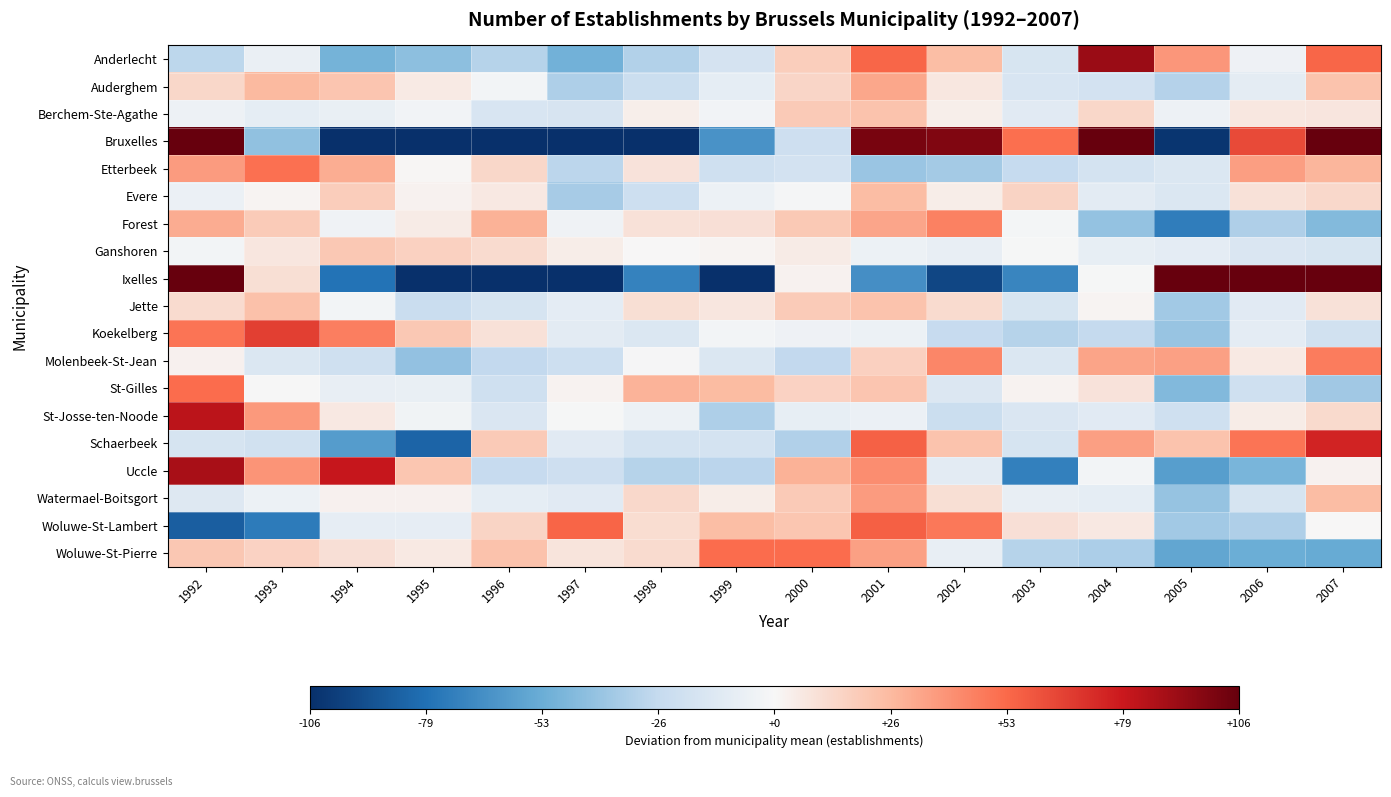

Reading right to left, what are all the values shown in this chart?

Anderlecht: 2007=54.1	2006=-4.9	2005=38.1	2004=92.1	2003=-16.9	2002=25.1	2001=54.1	2000=18.1	1999=-17.9	1998=-31.9	1997=-50.9	1996=-30.9	1995=-42.9	1994=-49.9	1993=-6.9	1992=-28.9
Auderghem: 2007=22.8	2006=-10.2	2005=-31.2	2004=-19.2	2003=-16.2	2002=6.8	2001=32.8	2000=14.8	1999=-9.2	1998=-23.2	1997=-33.2	1996=-2.2	1995=5.8	1994=21.8	1993=26.8	1992=13.8
Berchem-Ste-Agathe: 2007=7.8	2006=6.8	2005=-5.2	2004=13.8	2003=-11.2	2002=3.8	2001=22.8	2000=19.8	1999=-3.2	1998=3.8	1997=-17.2	1996=-16.2	1995=-3.2	1994=-7.2	1993=-9.2	1992=-5.2
Bruxelles: 2007=483.3	2006=63.3	2005=-103.7	2004=205.3	2003=51.3	2002=99.3	2001=101.3	2000=-21.7	1999=-64.7	1998=-132.7	1997=-253.7	1996=-208.7	1995=-175.7	1994=-160.7	1993=-41.7	1992=159.3
Etterbeek: 2007=27.8	2006=35.8	2005=-15.2	2004=-18.2	2003=-26.2	2002=-36.2	2001=-39.2	2000=-19.2	1999=-21.2	1998=8.8	1997=-29.2	1996=13.8	1995=0.8	1994=30.8	1993=50.8	1992=36.8
Evere: 2007=13.4	2006=9.4	2005=-14.6	2004=-10.6	2003=15.4	2002=4.4	2001=25.4	2000=-1.6	1999=-5.6	1998=-22.6	1997=-35.6	1996=6.4	1995=2.4	1994=18.4	1993=1.4	1992=-6.6
Forest: 2007=-45.8	2006=-32.8	2005=-73.8	2004=-40.8	2003=-1.8	2002=45.2	2001=33.2	2000=20.2	1999=10.2	1998=9.2	1997=-3.8	1996=29.2	1995=5.2	1994=-3.8	1993=19.2	1992=31.2
Ganshoren: 2007=-16.7	2006=-15.7	2005=-9.7	2004=-8.7	2003=-0.7	2002=-7.7	2001=-5.7	2000=5.3	1999=1.3	1998=0.3	1997=4.3	1996=12.3	1995=16.3	1994=20.3	1993=7.3	1992=-2.7
Ixelles: 2007=294.4	2006=345.4	2005=179.4	2004=-0.6	2003=-70.6	2002=-96.6	2001=-66.6	2000=2.4	1999=-114.6	1998=-71.6	1997=-147.6	1996=-156.6	1995=-134.6	1994=-78.6	1993=10.4	1992=106.4
Jette: 2007=9.4	2006=-11.6	2005=-36.6	2004=1.4	2003=-16.6	2002=12.4	2001=22.4	2000=19.4	1999=7.4	1998=10.4	1997=-9.6	1996=-17.6	1995=-23.6	1994=-2.6	1993=23.4	1992=12.4
Koekelberg: 2007=-20.7	2006=-9.7	2005=-39.7	2004=-26.7	2003=-30.7	2002=-25.7	2001=-5.7	2000=-4.7	1999=-2.7	1998=-14.7	1997=-10.7	1996=9.3	1995=20.3	1994=46.3	1993=66.3	1992=49.3
Molenbeek-St-Jean: 2007=46.9	2006=5.9	2005=34.9	2004=33.9	2003=-15.1	2002=43.9	2001=16.9	2000=-27.1	1999=-15.1	1998=-1.1	1997=-22.1	1996=-27.1	1995=-41.1	1994=-21.1	1993=-15.1	1992=2.9
St-Gilles: 2007=-37.2	2006=-21.2	2005=-46.2	2004=8.8	2003=1.8	2002=-14.2	2001=21.8	2000=15.8	1999=25.8	1998=28.8	1997=1.8	1996=-21.2	1995=-7.2	1994=-8.2	1993=-0.2	1992=51.8
St-Josse-ten-Noode: 2007=12.6	2006=4.6	2005=-21.4	2004=-11.4	2003=-15.4	2002=-23.4	2001=-6.4	2000=-8.4	1999=-33.4	1998=-5.4	1997=-0.4	1996=-15.4	1995=-3.4	1994=6.6	1993=37.6	1992=83.6
Schaerbeek: 2007=75.6	2006=49.6	2005=22.6	2004=35.6	2003=-17.4	2002=22.6	2001=55.6	2000=-32.4	1999=-18.4	1998=-18.4	1997=-11.4	1996=19.6	1995=-84.4	1994=-60.4	1993=-20.4	1992=-17.4
Uccle: 2007=2.3	2006=-48.7	2005=-59.7	2004=-2.7	2003=-72.7	2002=-10.7	2001=41.3	2000=29.3	1999=-29.7	1998=-30.7	1997=-21.7	1996=-25.7	1995=21.3	1994=80.3	1993=39.3	1992=88.3
Watermael-Boitsgort: 2007=25.5	2006=-17.5	2005=-40.5	2004=-9.5	2003=-7.5	2002=10.5	2001=36.5	2000=19.5	1999=4.5	1998=13.5	1997=-11.5	1996=-9.5	1995=2.5	1994=2.5	1993=-5.5	1992=-13.5
Woluwe-St-Lambert: 2007=0.2	2006=-32.8	2005=-36.8	2004=6.2	2003=10.2	2002=48.2	2001=56.2	2000=21.2	1999=25.2	1998=11.2	1997=54.2	1996=15.2	1995=-8.8	1994=-8.8	1993=-74.8	1992=-86.8
Woluwe-St-Pierre: 2007=-53.9	2006=-52.9	2005=-55.9	2004=-33.9	2003=-30.9	2002=-7.9	2001=35.1	2000=52.1	1999=52.1	1998=12.1	1997=8.1	1996=23.1	1995=6.1	1994=10.1	1993=16.1	1992=21.1